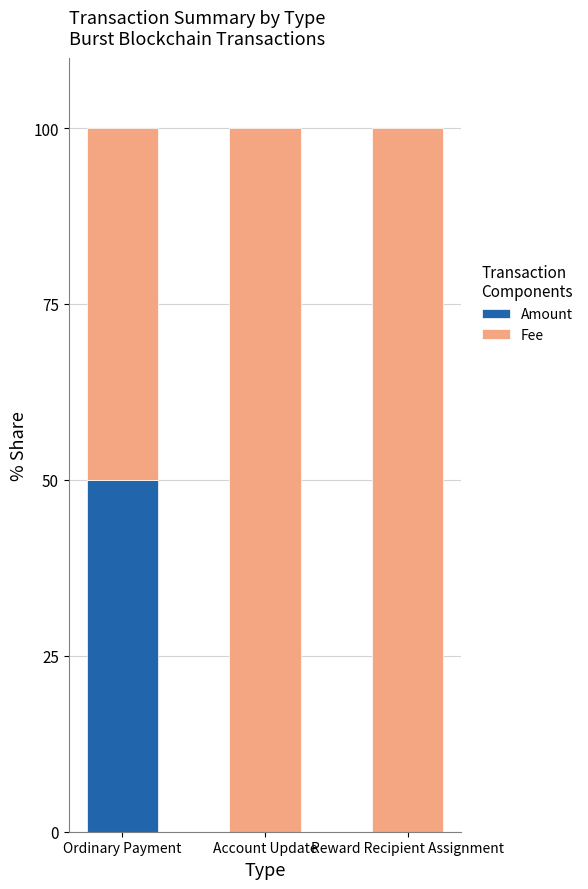

What is the sum of all Amount values?

50